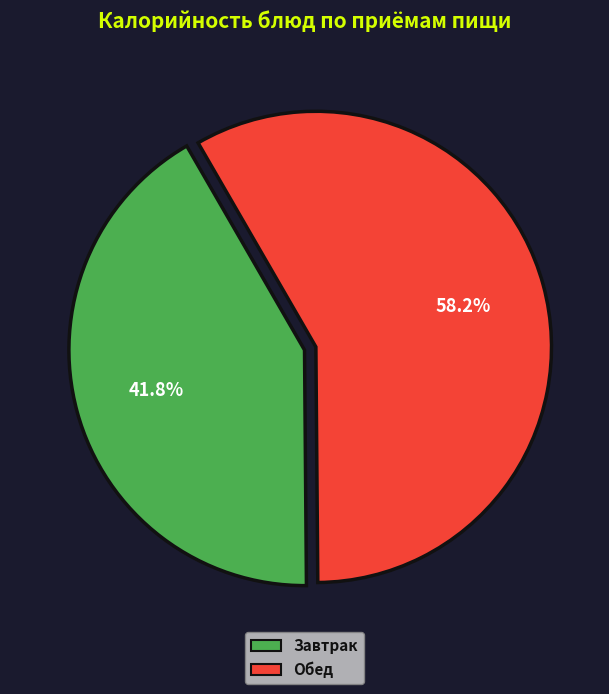

Does any single category account for the majority?

Yes